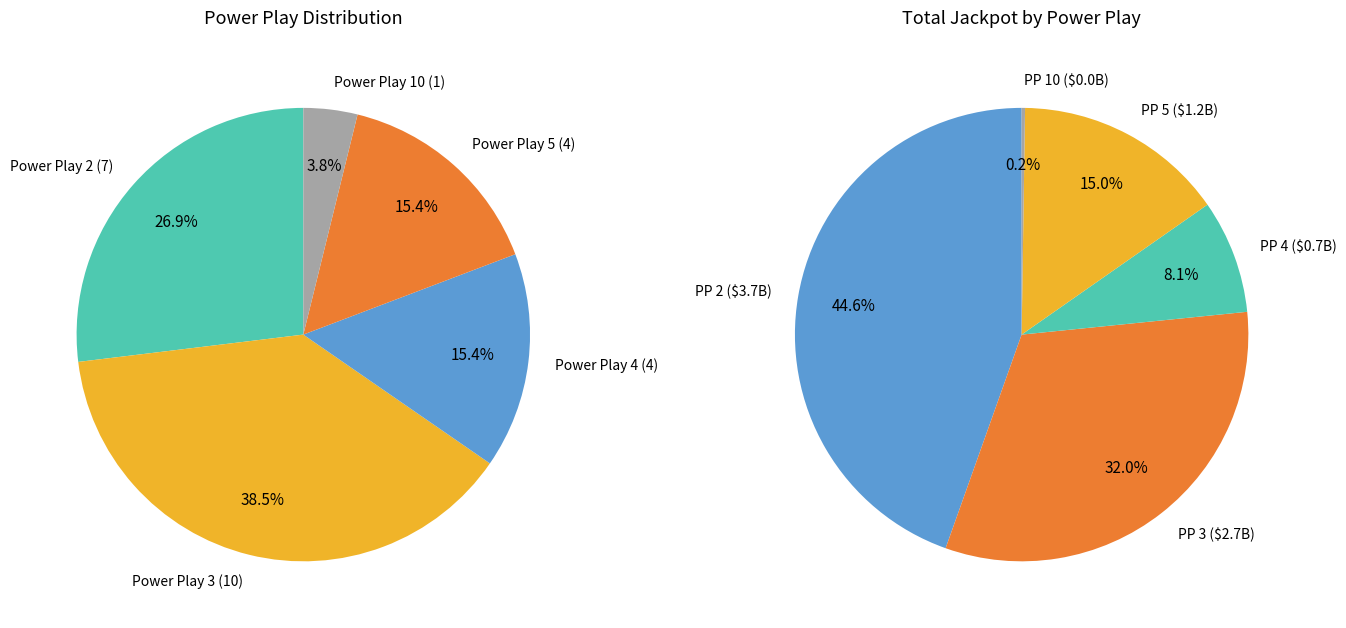

What is the largest slice in the pie chart?

3